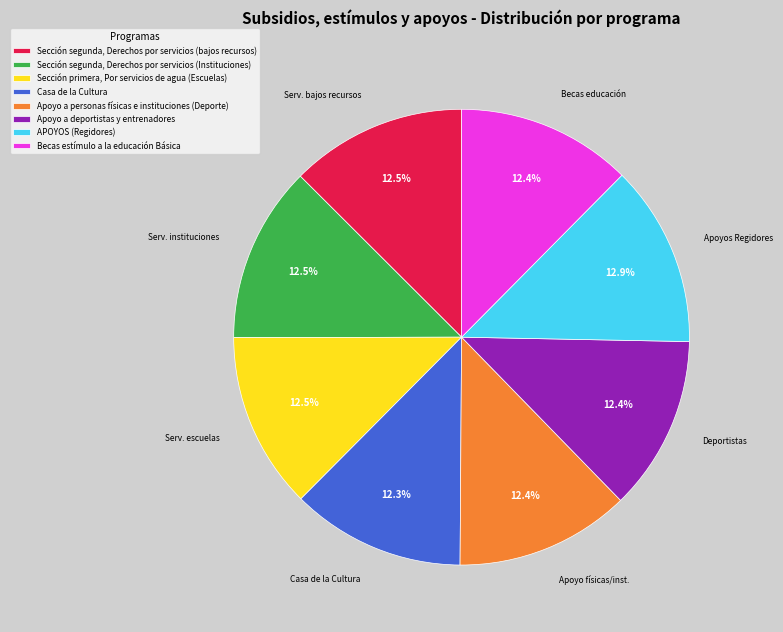

Approximately how many times larger is the value at APOYOS (Regidores) compared to Sección segunda, Derechos por servicios (bajos recursos)?

1.0